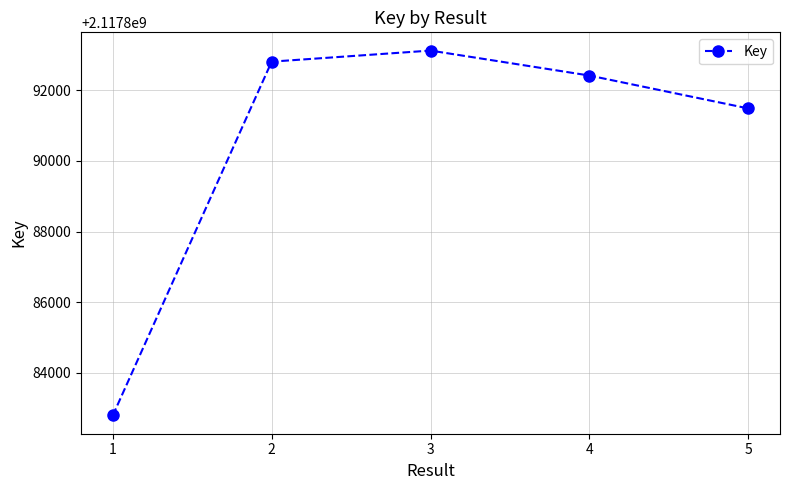

Reading left to right, list all the values displayed in this chart.

2117882798	2117892805	2117893118	2117892412	2117891482